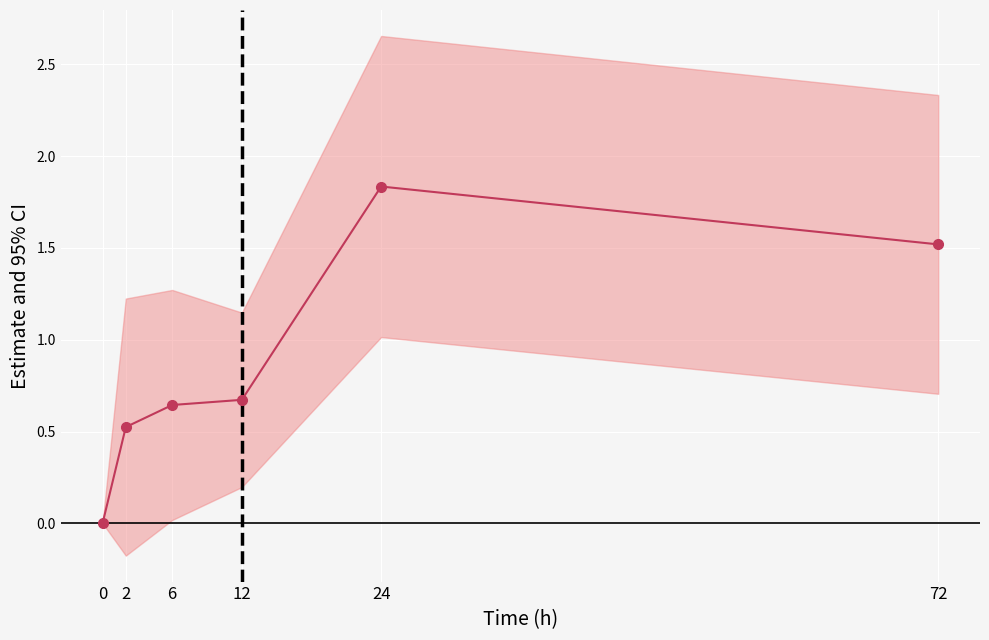

Rank the categories by value from lowest to highest.

0, 2, 6, 12, 72, 24